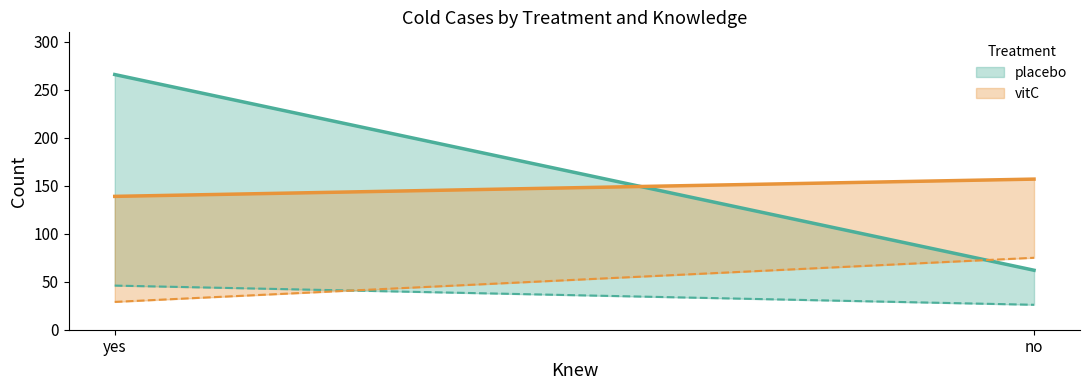

The placebo series shows 29 at no. True or false?

False